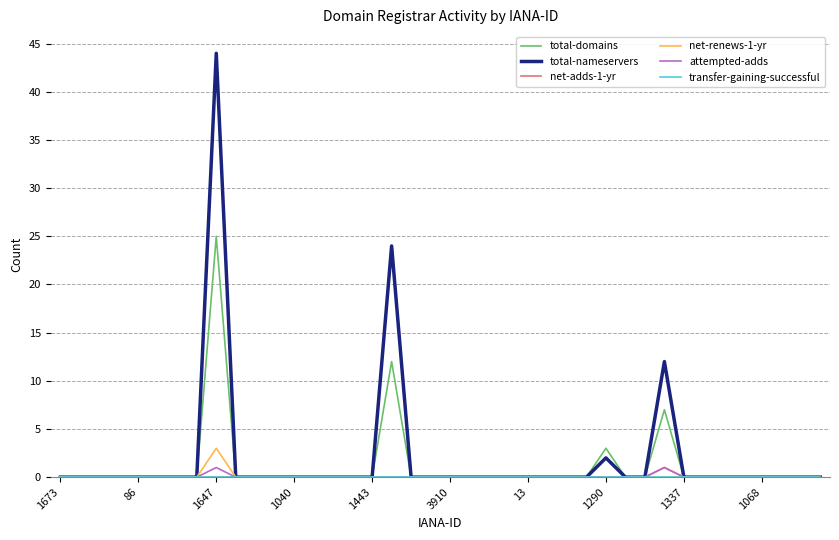

What is the maximum value shown in the chart?

44